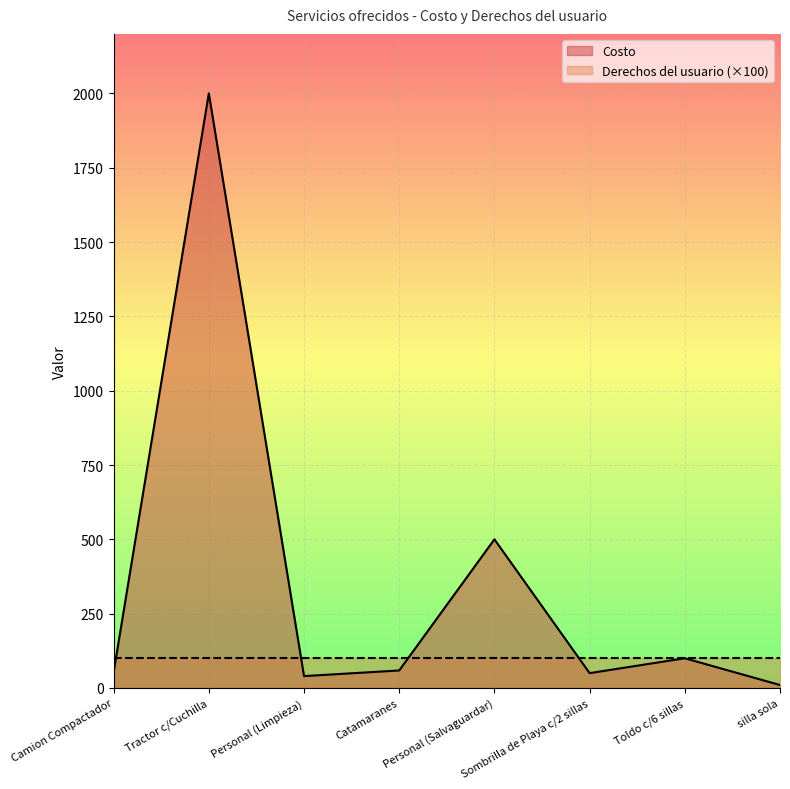

Reading right to left, transcribe all the data shown in this chart.

10	100	50	500	59	40	2000	53